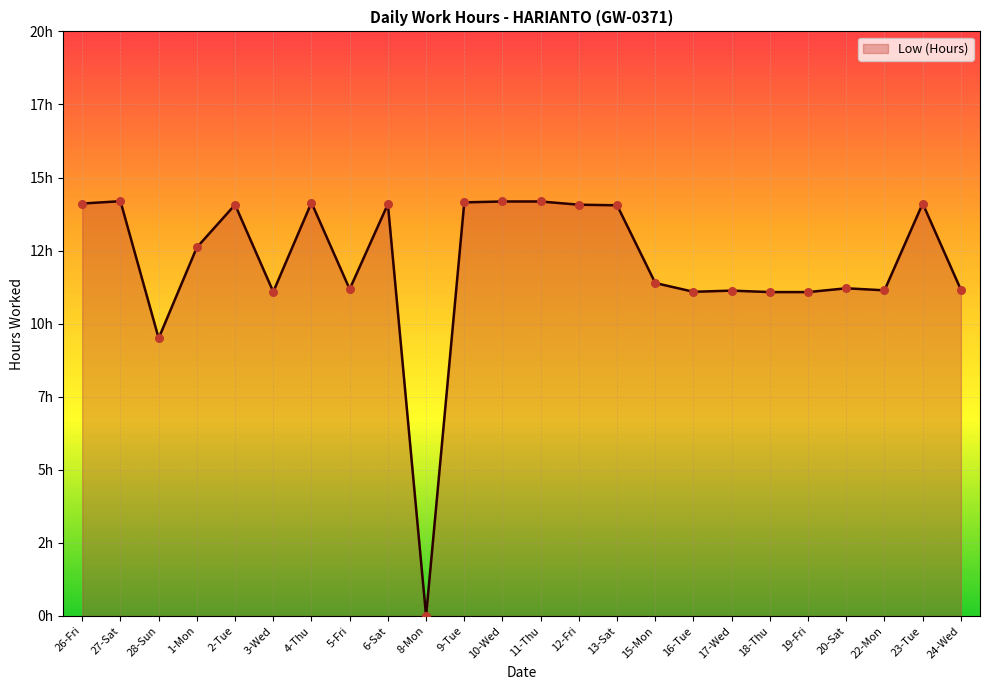

What is the change in value from 4-Thu to 22-Mon?

-3.0